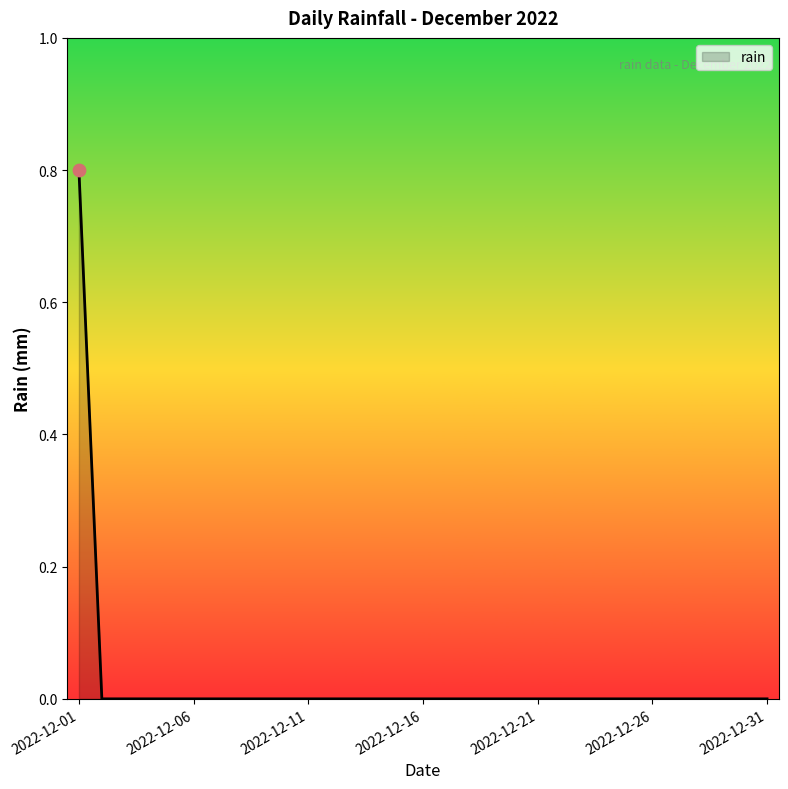

What is the maximum value shown in the chart?

0.8